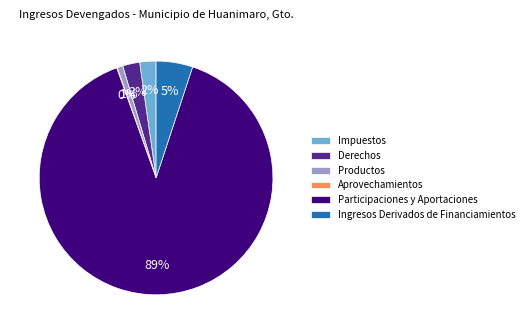

Is the sum of Impuestos and Ingresos Derivados de Financiamientos greater than half?

No